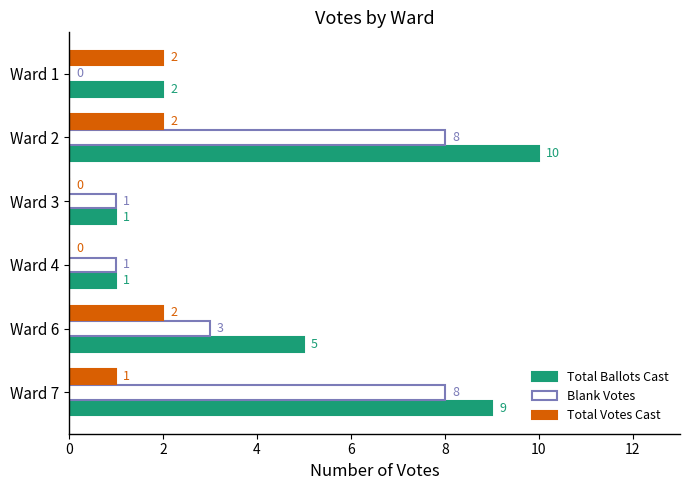

The Total Votes Cast series shows 3 at Ward 2. True or false?

False